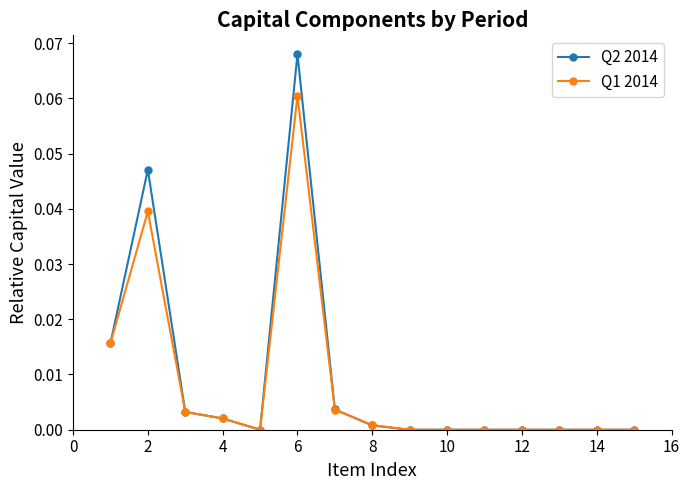

List the series in order of their peak value, lowest first.

Q1 2014, Q2 2014